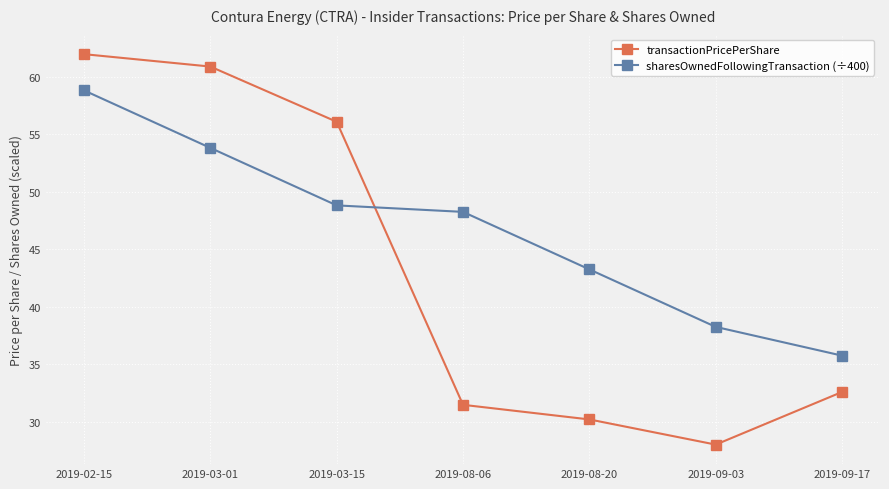

Is this an area chart (filled region under the line)?

No